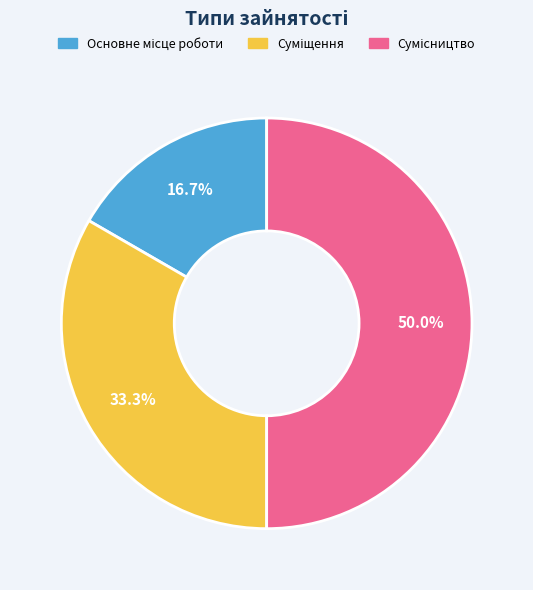

To the nearest percent, what percentage of the pie is Суміщення?

33%